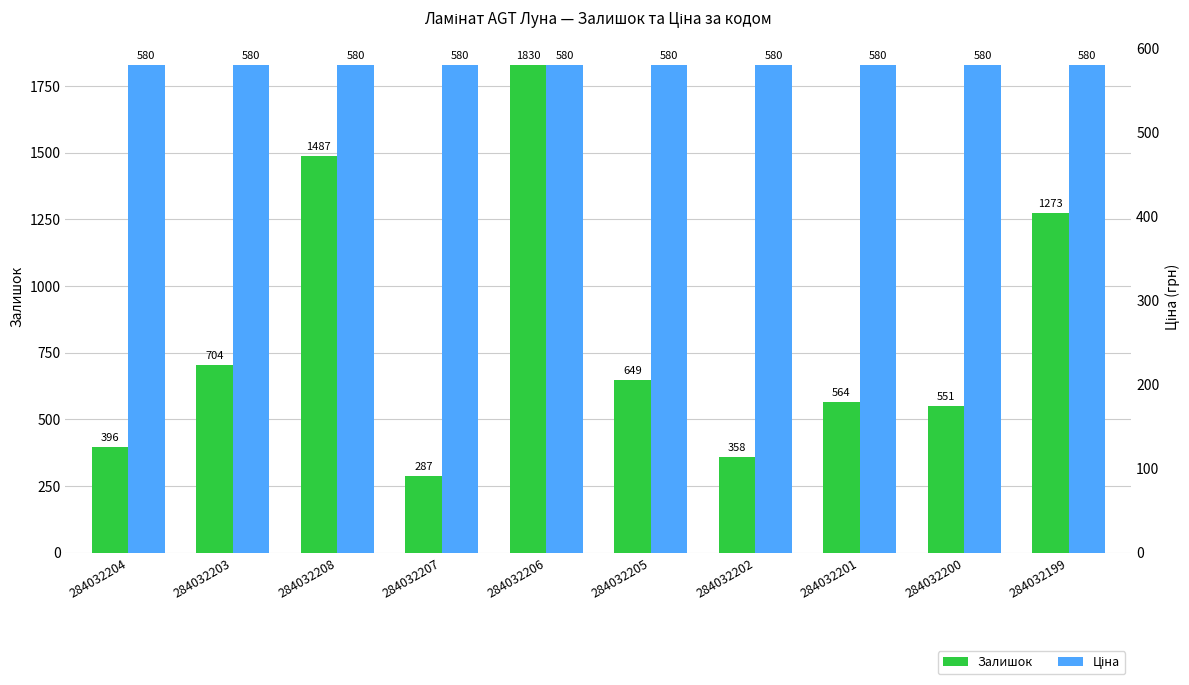

Reading left to right, transcribe all the data shown in this chart.

Залишок: 284032204=396.0	284032203=704.0	284032208=1487.0	284032207=287.0	284032206=1830.0	284032205=649.0	284032202=358.0	284032201=564.0	284032200=551.0	284032199=1273.0
Ціна: 284032204=580.4	284032203=580.4	284032208=580.4	284032207=580.4	284032206=580.4	284032205=580.4	284032202=580.4	284032201=580.4	284032200=580.4	284032199=580.4